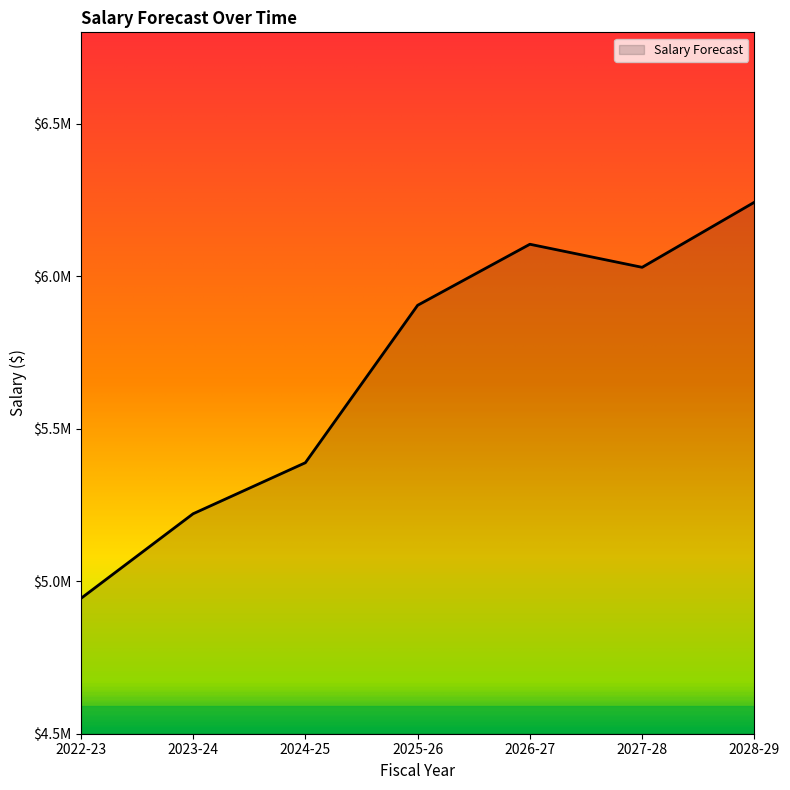

Rank the categories by value from lowest to highest.

2022-23, 2023-24, 2024-25, 2025-26, 2027-28, 2026-27, 2028-29